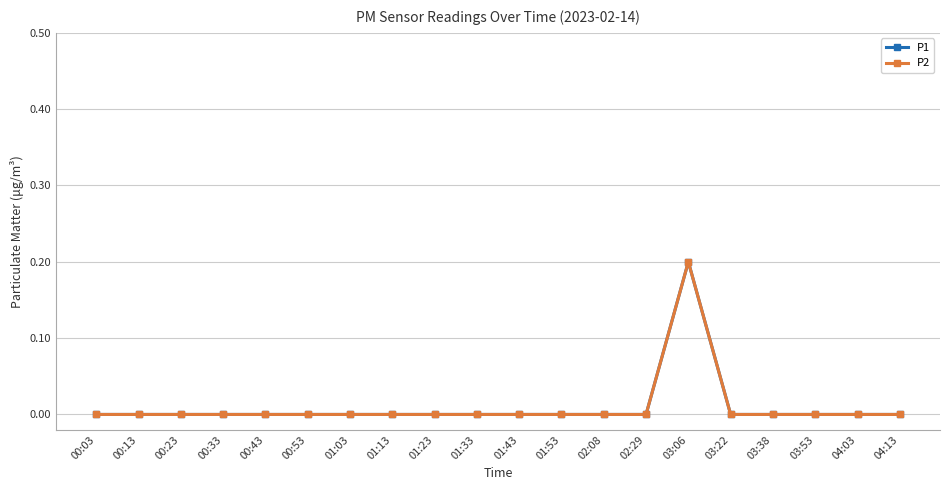

Is this an area chart (filled region under the line)?

No